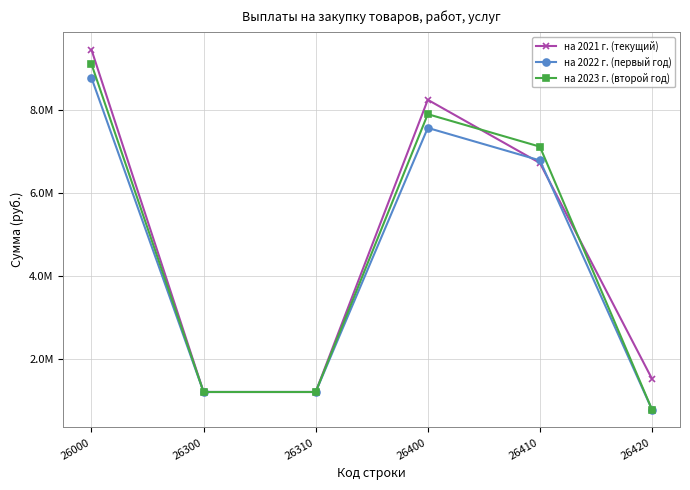

Reading left to right, list all the values displayed in this chart.

на 2021 г. (текущий): 26000=9458266.2	26300=1206020.0	26310=1206020.0	26400=8252246.2	26410=6728434.4	26420=1523811.8
на 2022 г. (первый год): 26000=8780556.0	26300=1206020.0	26310=1206020.0	26400=7574536.0	26410=6791123.0	26420=783413.0
на 2023 г. (второй год): 26000=9111635.0	26300=1206020.0	26310=1206020.0	26400=7905615.0	26410=7122202.0	26420=783413.0